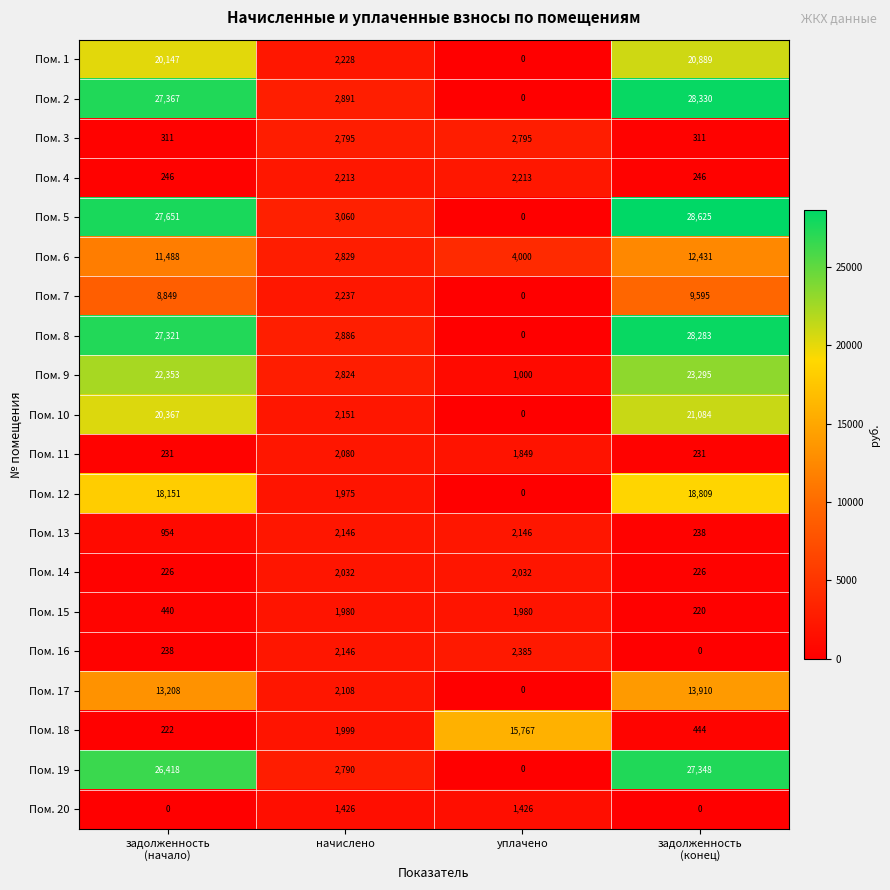

What is the maximum value for Пом. 10?

21084